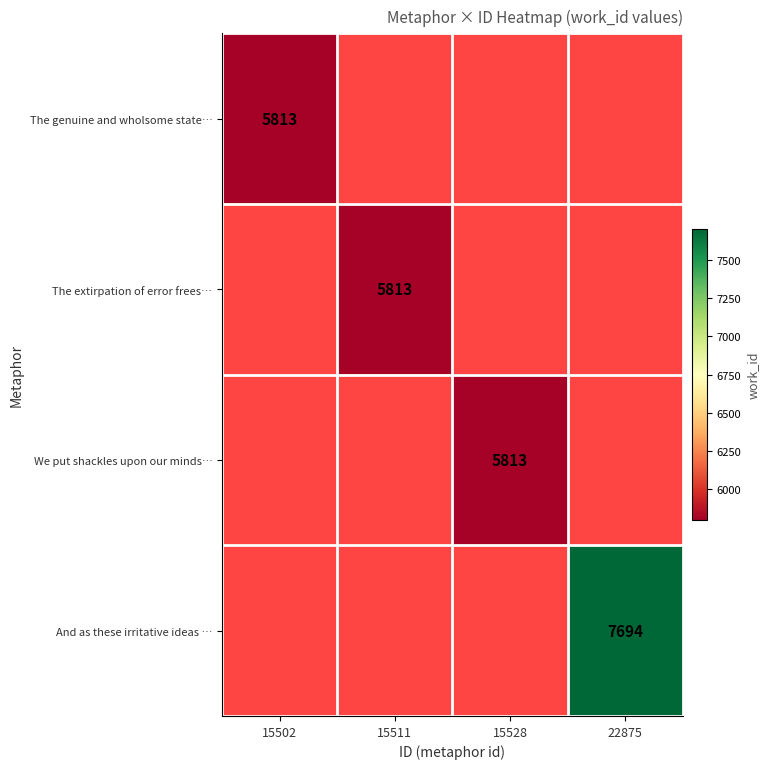

Which series has the largest range (max minus min)?

The genuine and wholsome state…